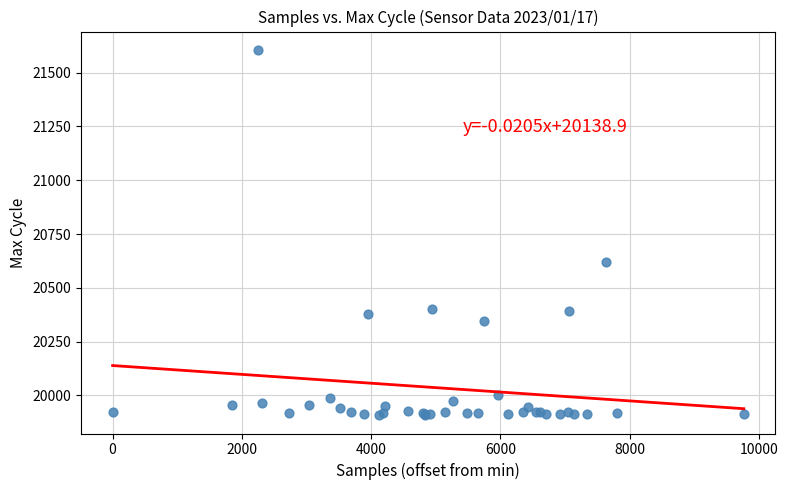

What Y value in the scatter plot is closest to 20757?

20622